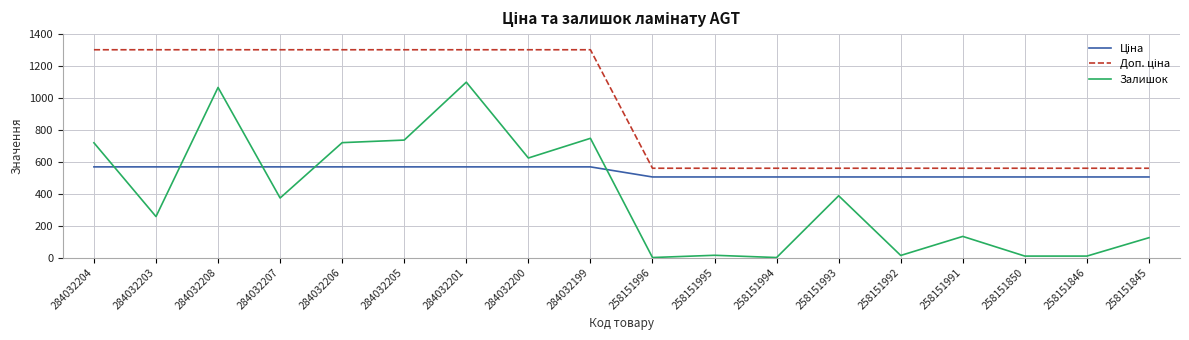

Which series has the widest spread of values?

Залишок